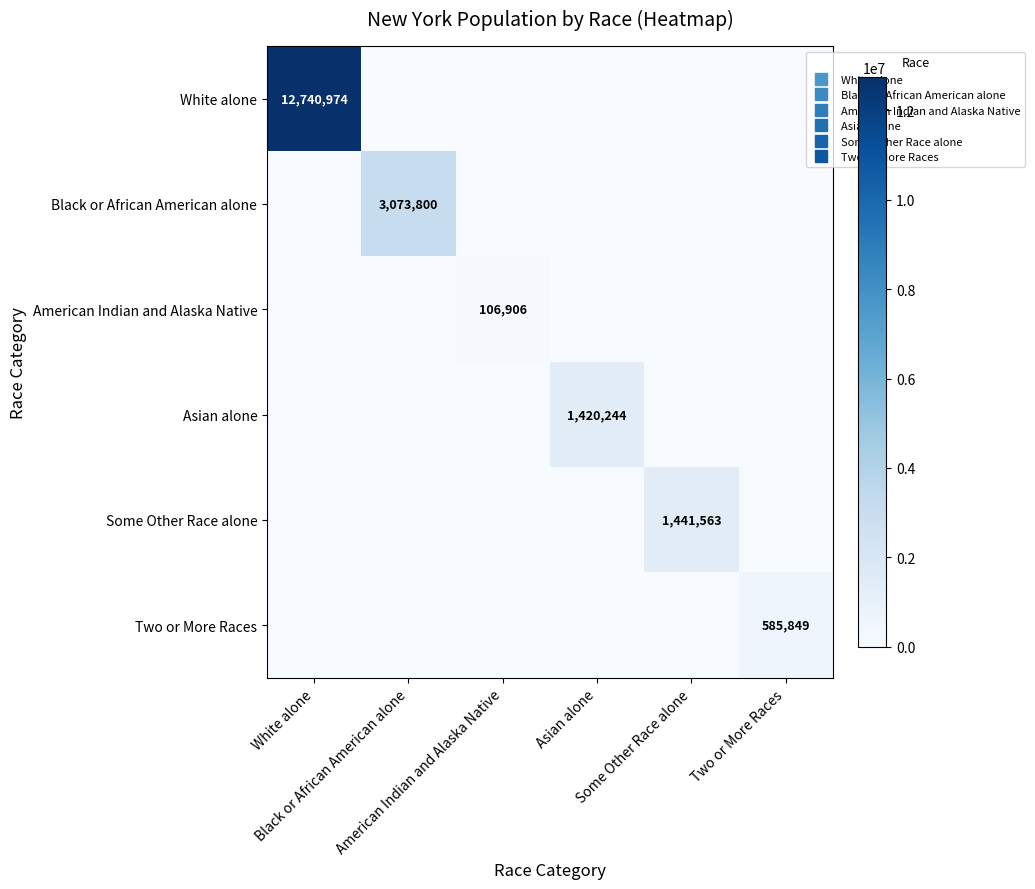

At Asian alone, list the series in order from largest to smallest.

Asian alone, White alone, Black or African American alone, American Indian and Alaska Native, Some Other Race alone, Two or More Races